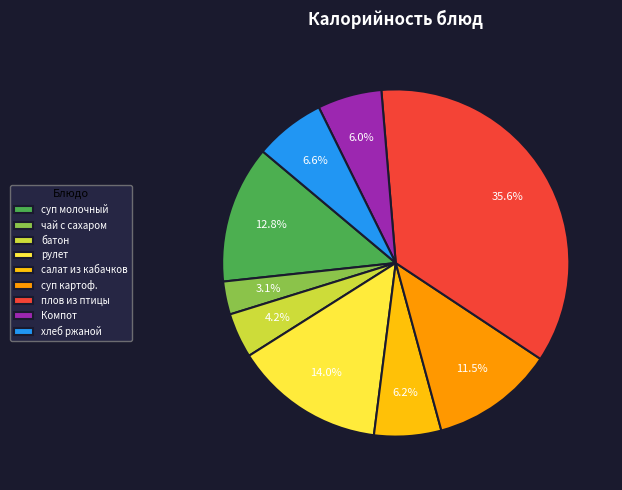

Is the sum of суп молочный and салат из кабачков greater than half?

No